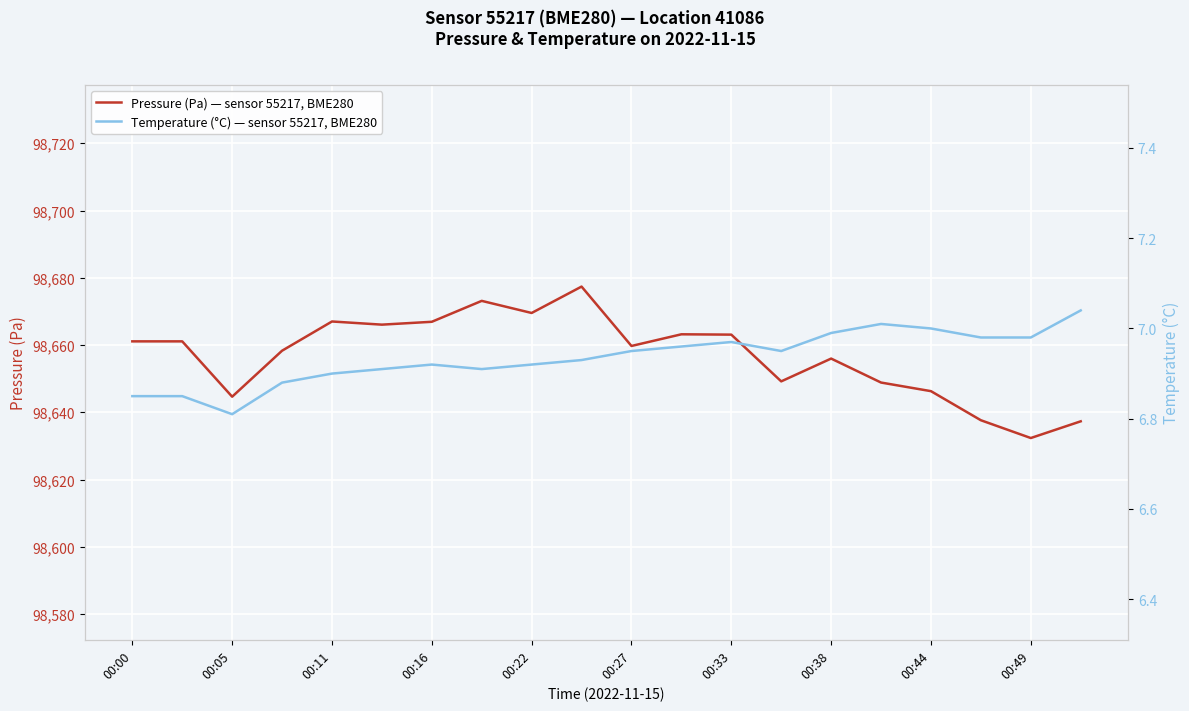

Is it true that Pressure (Pa) — sensor 55217, BME280 equals 98644.6 at 00:05?

True